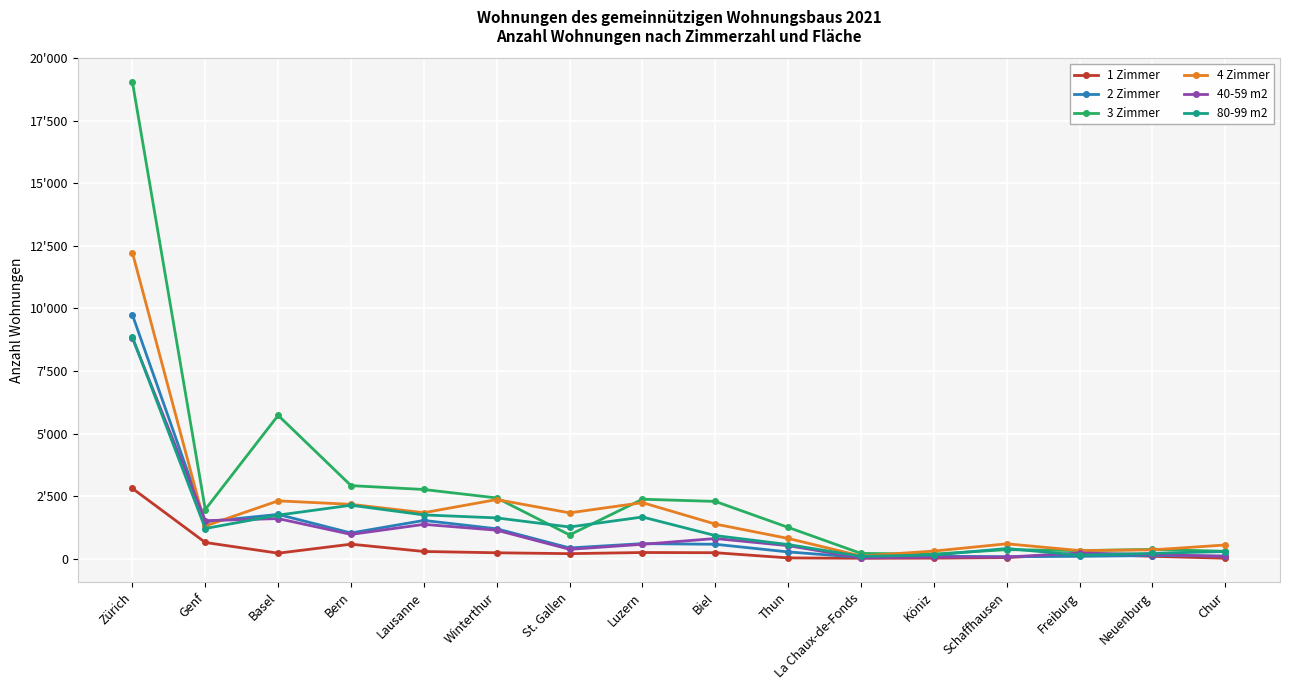

At which category does 1 Zimmer reach its first local peak?

Bern